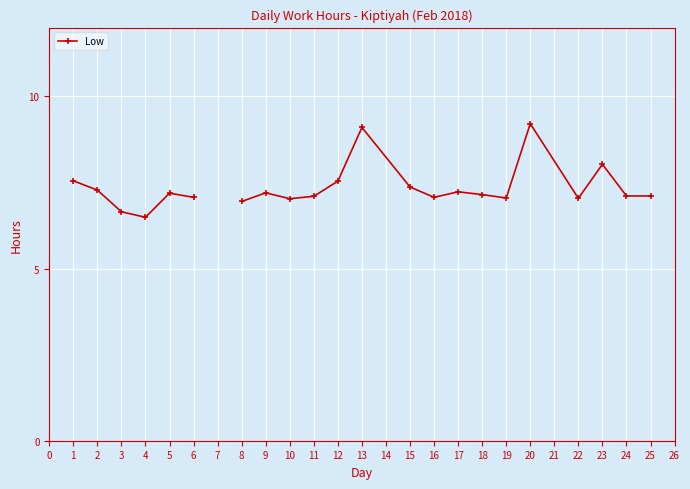

Rank the categories by value from lowest to highest.

4, 3, 8, 10, 22, 19, 6, 16, 11, 24, 25, 18, 5, 9, 2, 1, 7, 17, 15, 12, 23, 13, 20